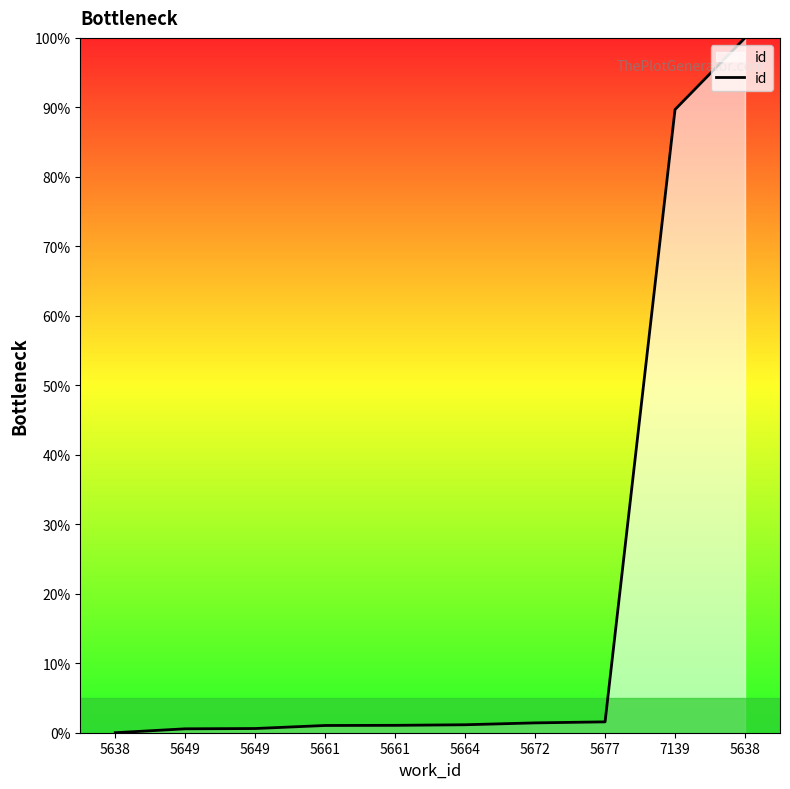

The value at 5677 is 2.8. True or false?

False